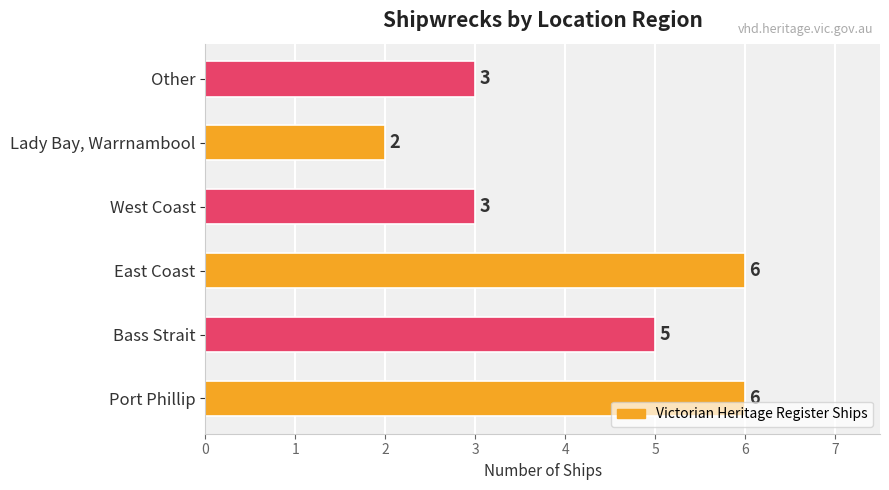

How many values are between 3 and 6?

5